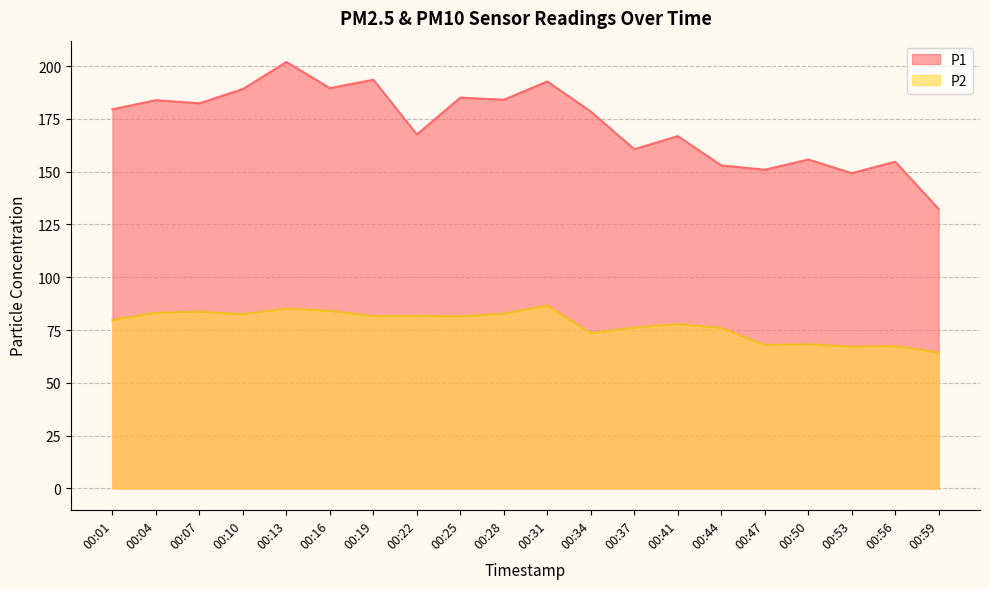

True or false: P2 and P1 cross at least once.

False